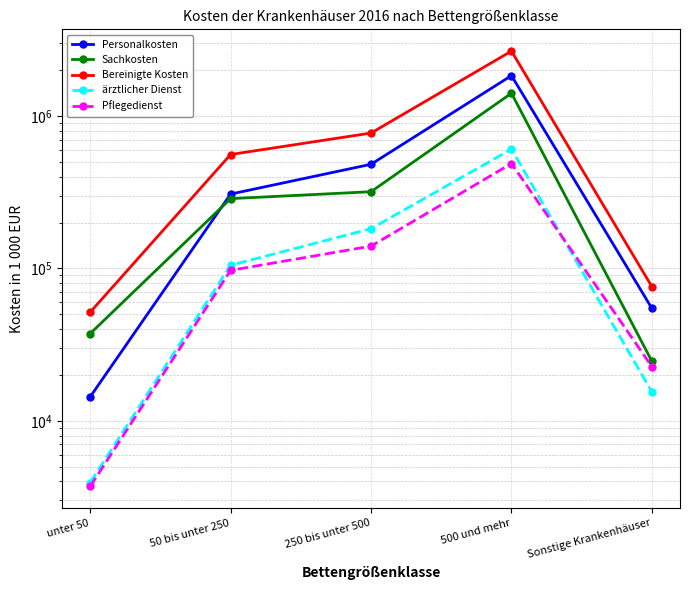

What are all the series names shown in the legend?

Personalkosten, Sachkosten, Bereinigte Kosten, ärztlicher Dienst, Pflegedienst